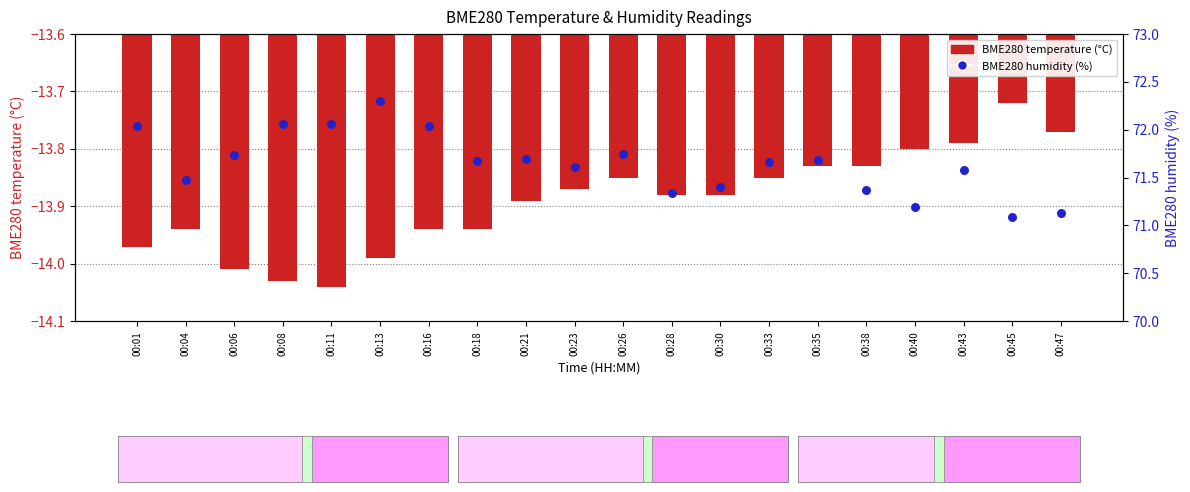

Which series contains the lowest Y value?

BME280 temperature